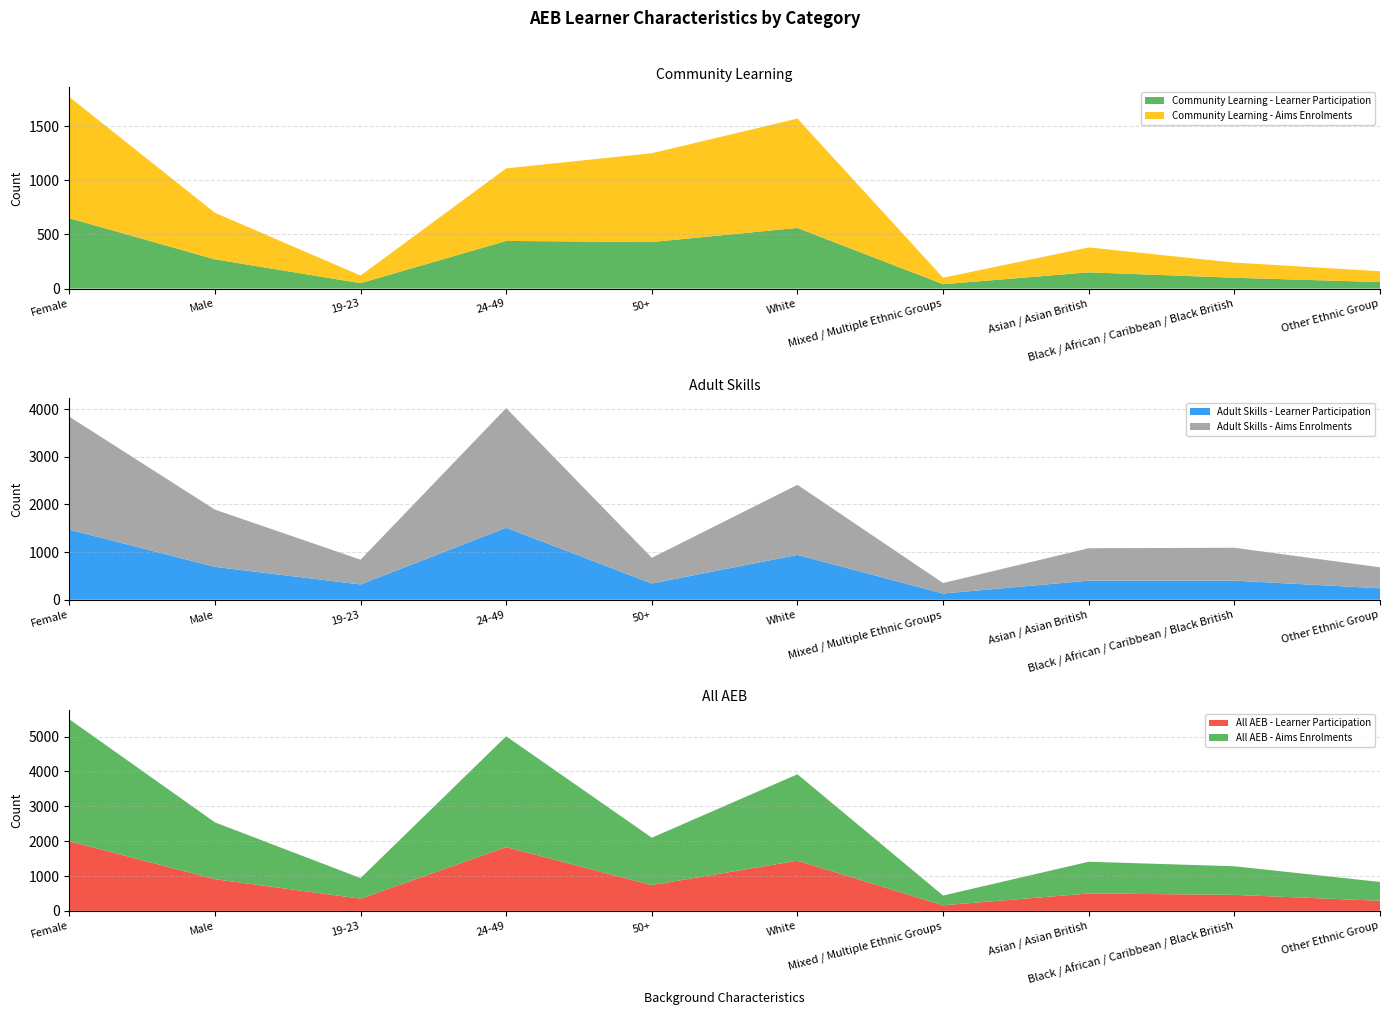

Reading left to right, extract all data points from this chart.

Community Learning - Learner Participation: 650	270	50	440	430	560	40	150	100	60
Community Learning - Aims Enrolments: 1120	430	70	670	820	1010	60	230	140	100
Adult Skills - Learner Participation: 1470	690	320	1510	340	940	130	400	400	240
Adult Skills - Aims Enrolments: 2370	1200	520	2510	540	1470	220	680	690	440
All AEB - Learner Participation: 2000	910	350	1830	740	1440	160	500	460	290
All AEB - Aims Enrolments: 3500	1630	590	3180	1360	2480	280	910	820	540